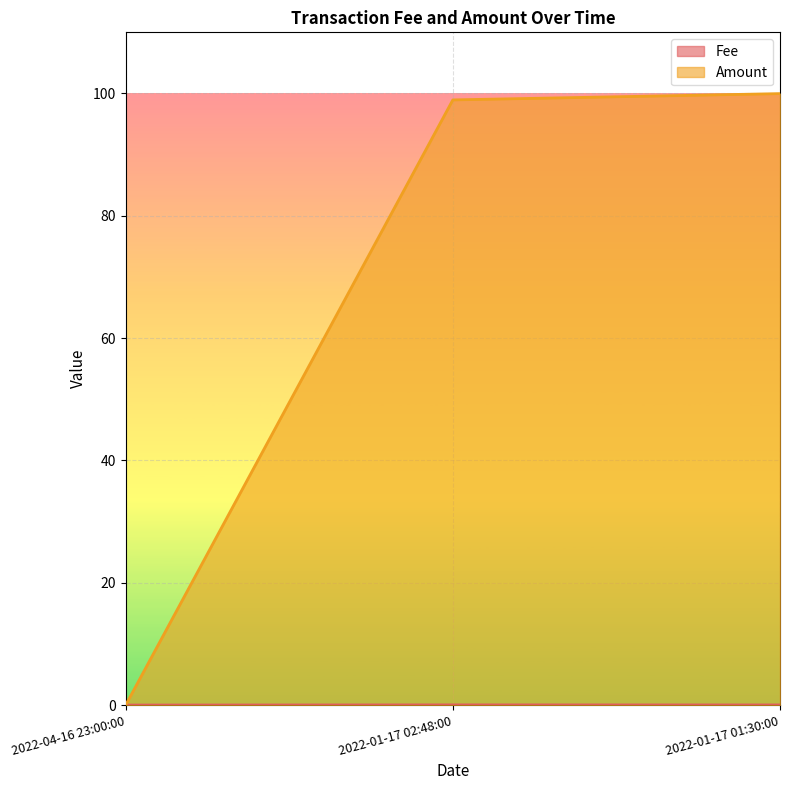

What is the maximum value shown in the chart?

100.0